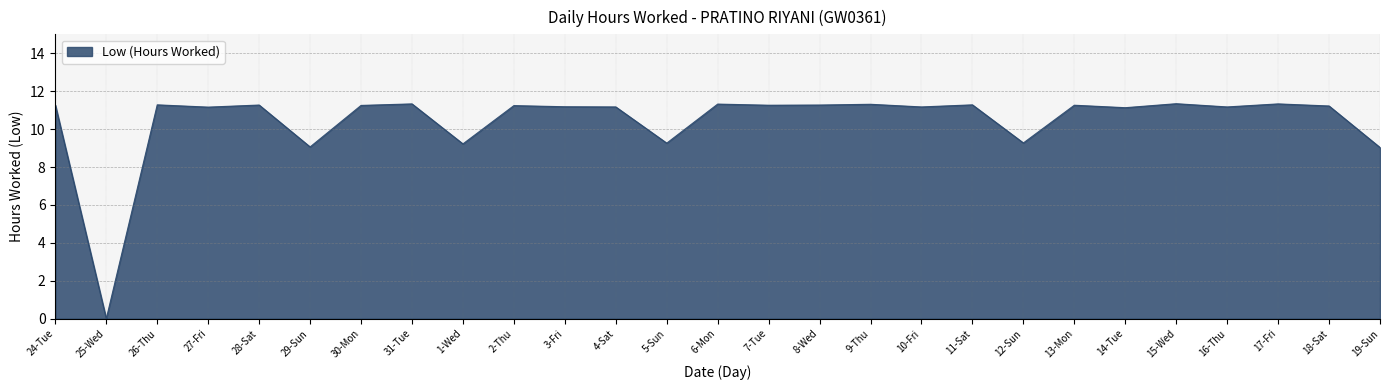

The chart shows a value of 11.3 at 11-Sat. True or false?

True